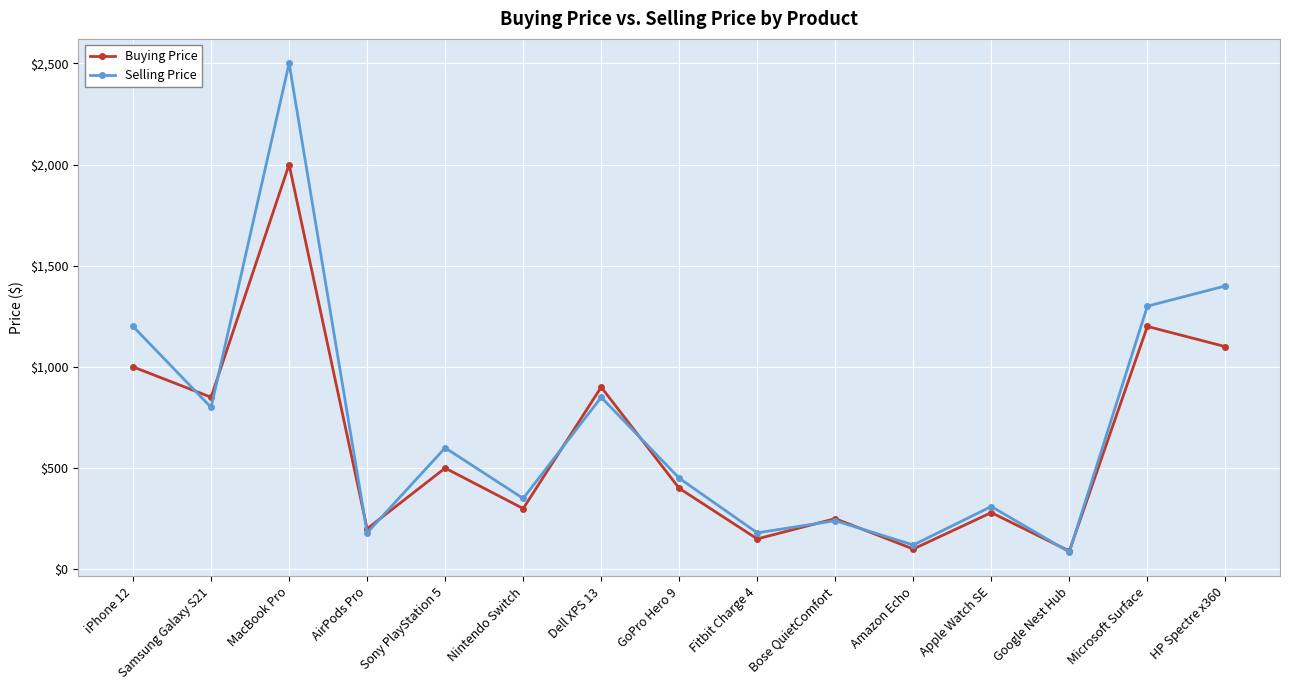

Which series changed the most between Samsung Galaxy S21 and Google Nest Hub?

Buying Price